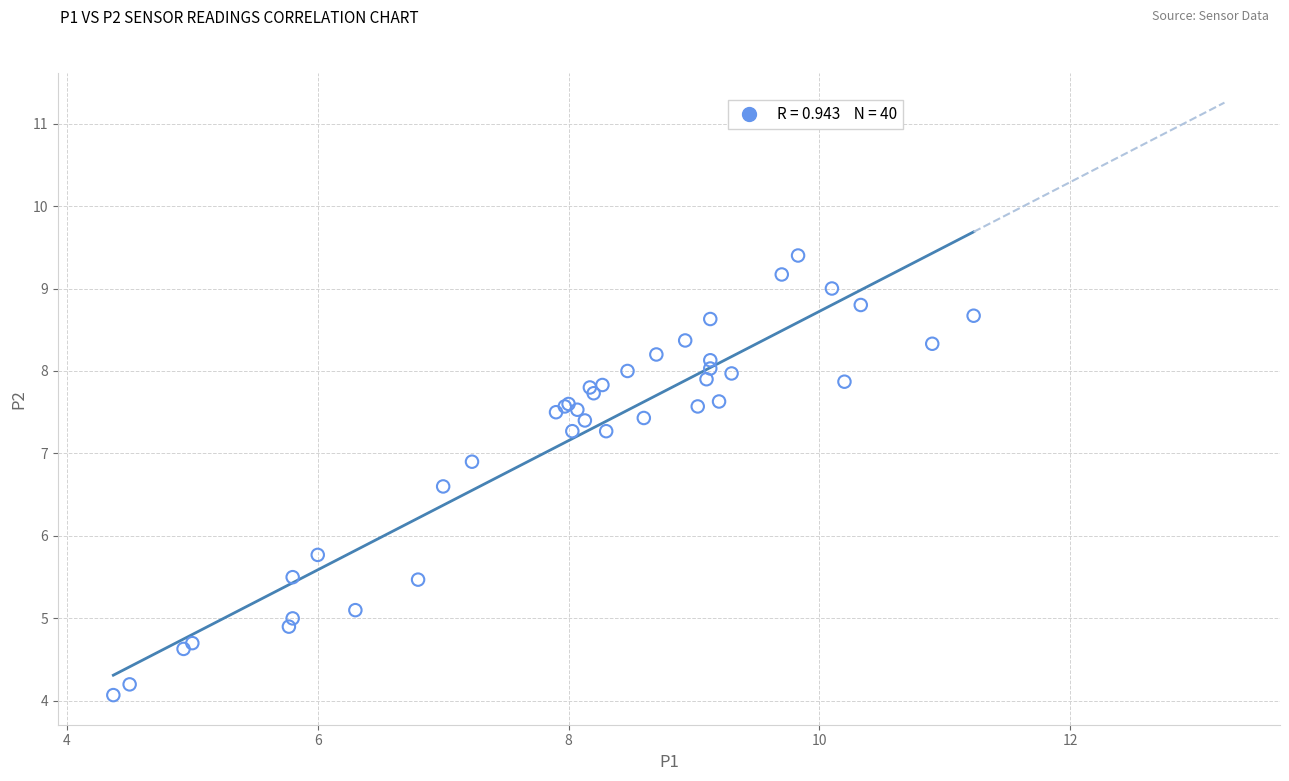

What Y value in the scatter plot is closest to 6?

5.8